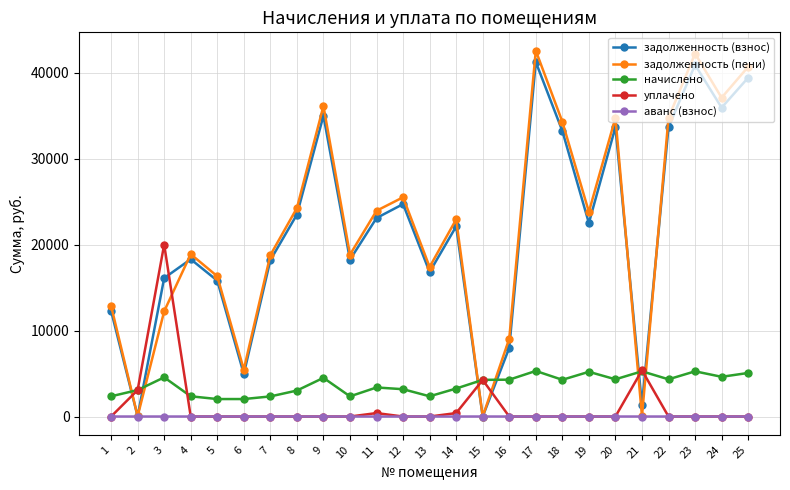

Which series changed the most between 15 and 25?

задолженность (пени)